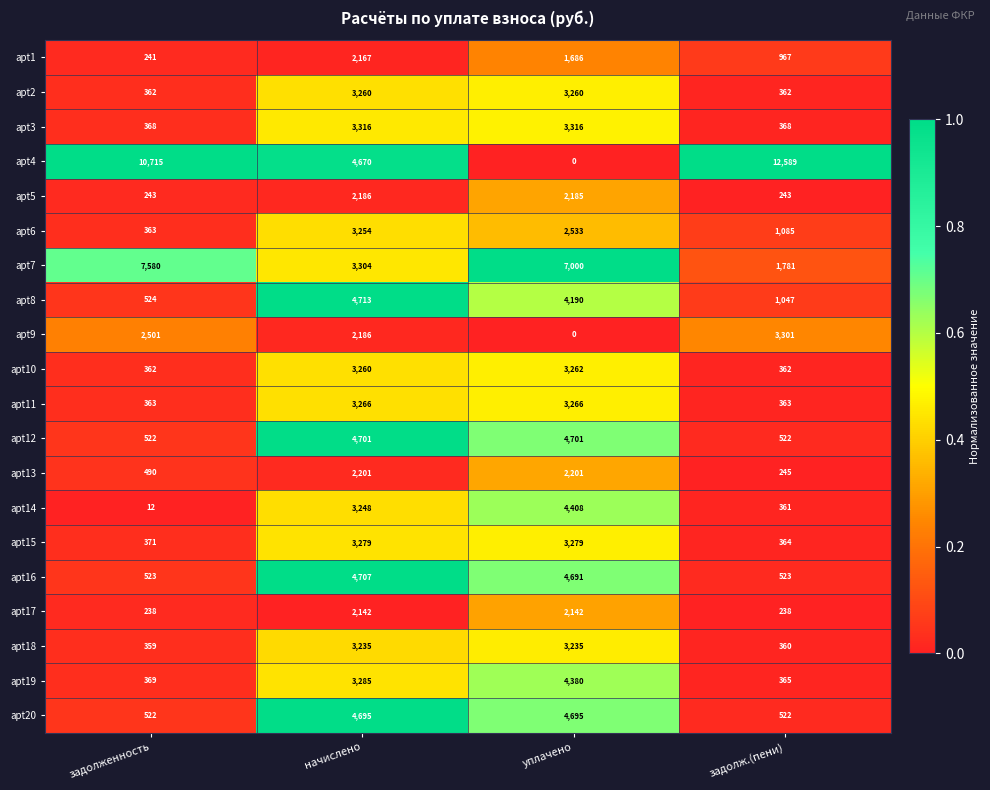

What is the sum of the apt12 values at начислено and уплачено?

9402